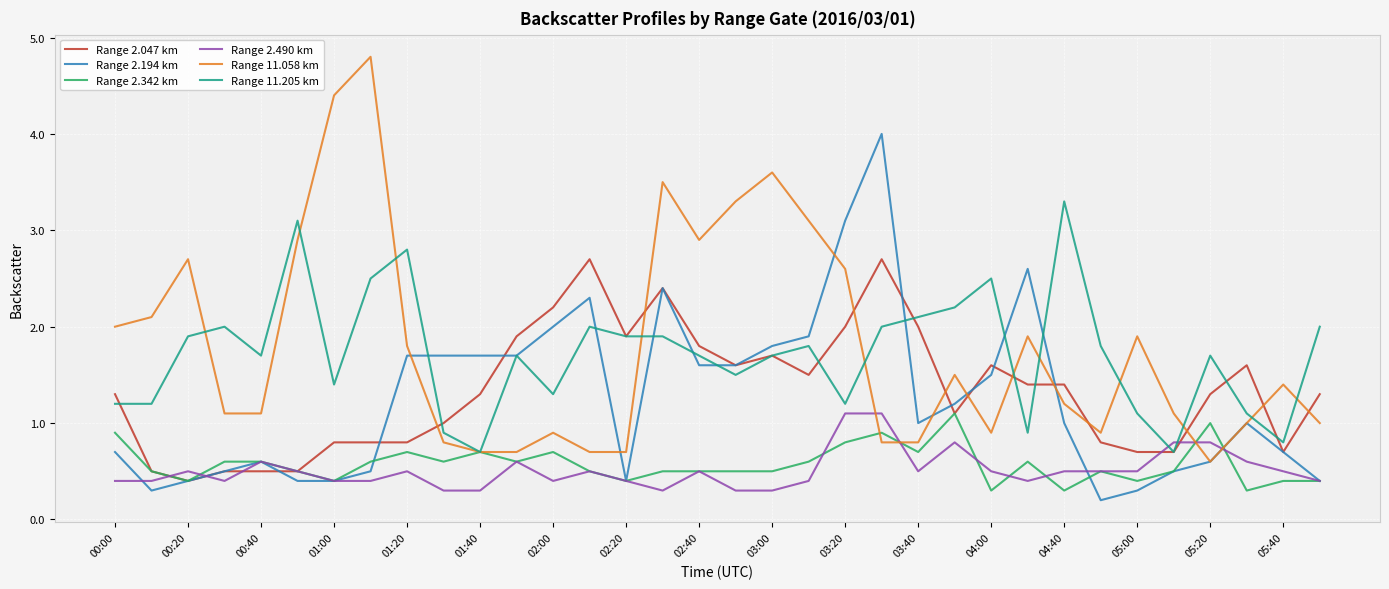

Which series has the largest range (max minus min)?

Range 11.058 km